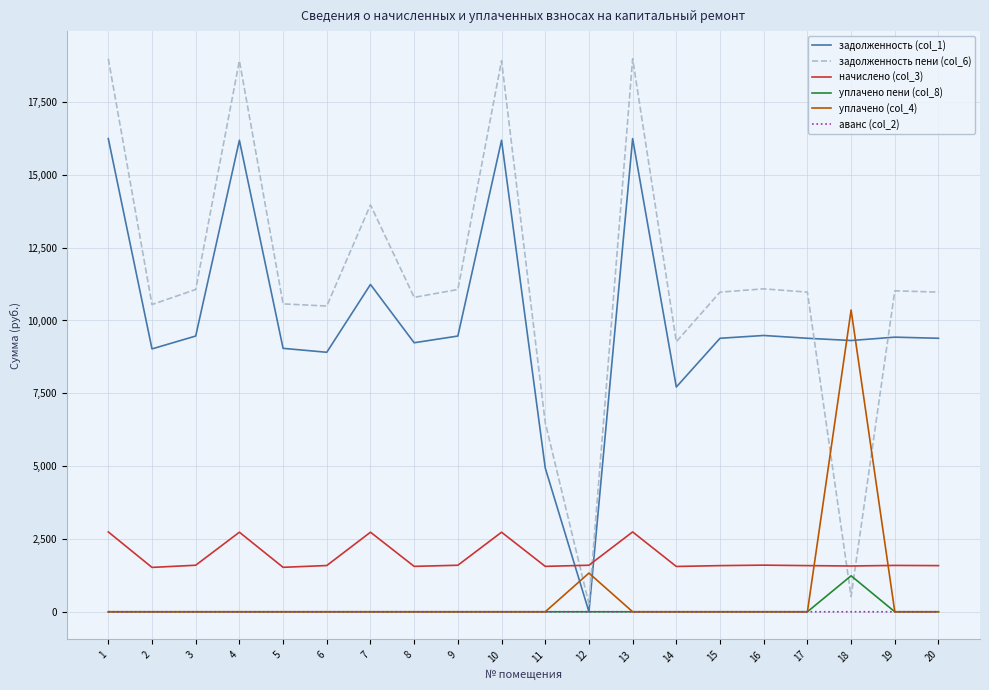

At how many categories does at least one series exceed 3227?

19